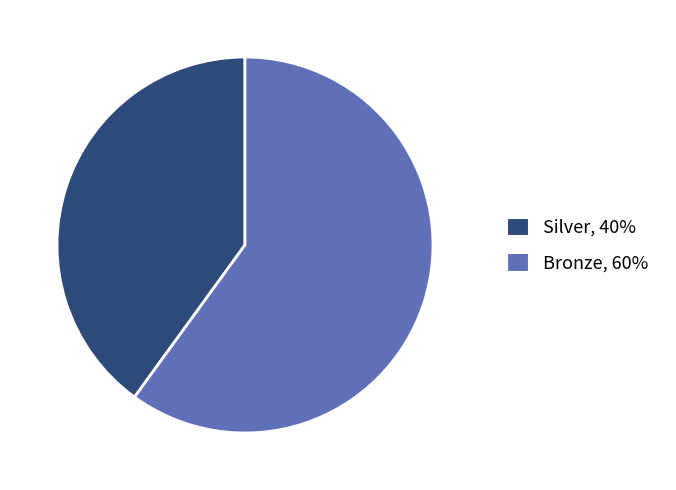

Which category has the biggest portion of the pie?

Bronze